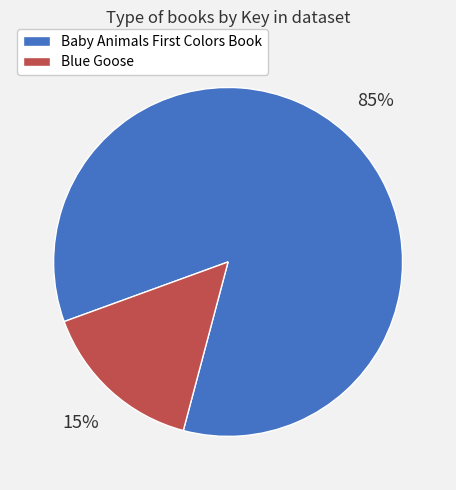

Rank the categories by value from highest to lowest.

Baby Animals First Colors Book, Blue Goose